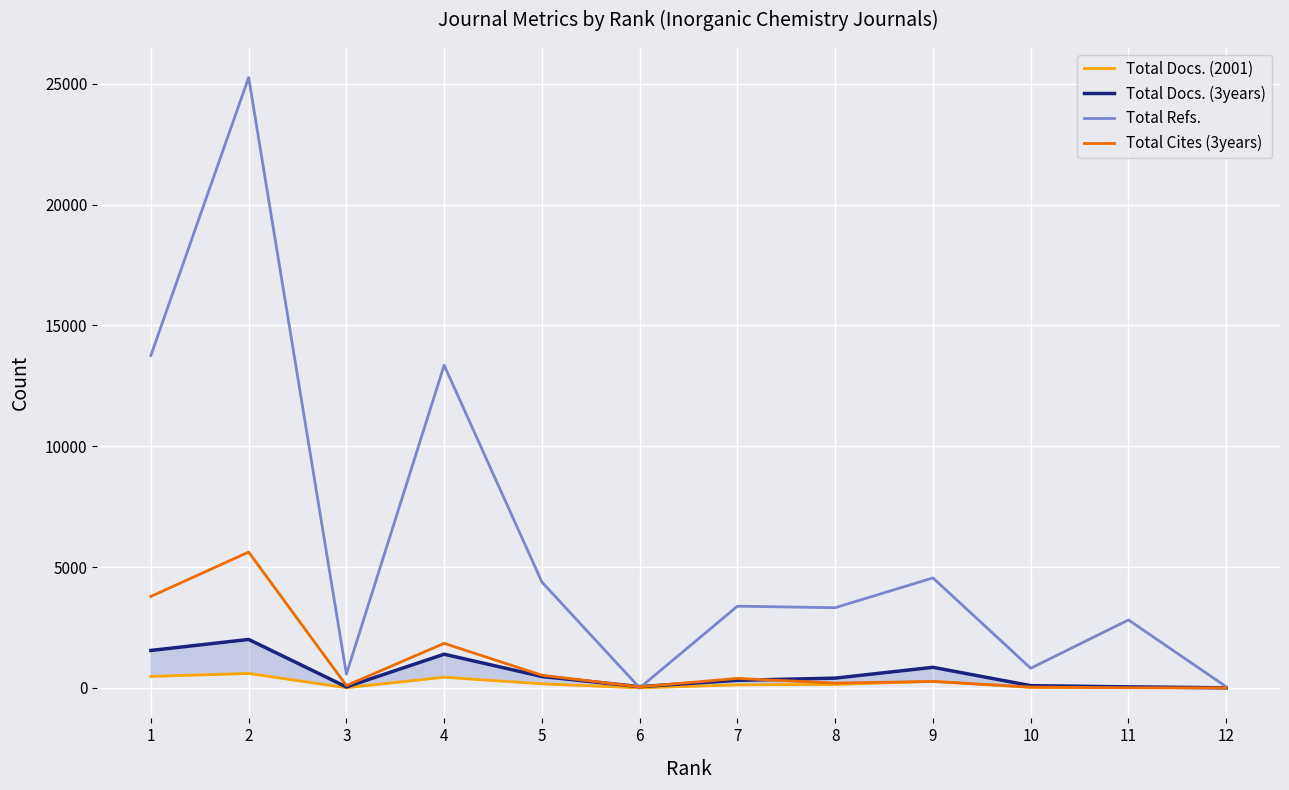

What are all the series names shown in the legend?

Total Docs. (2001), Total Docs. (3years), Total Refs., Total Cites (3years)